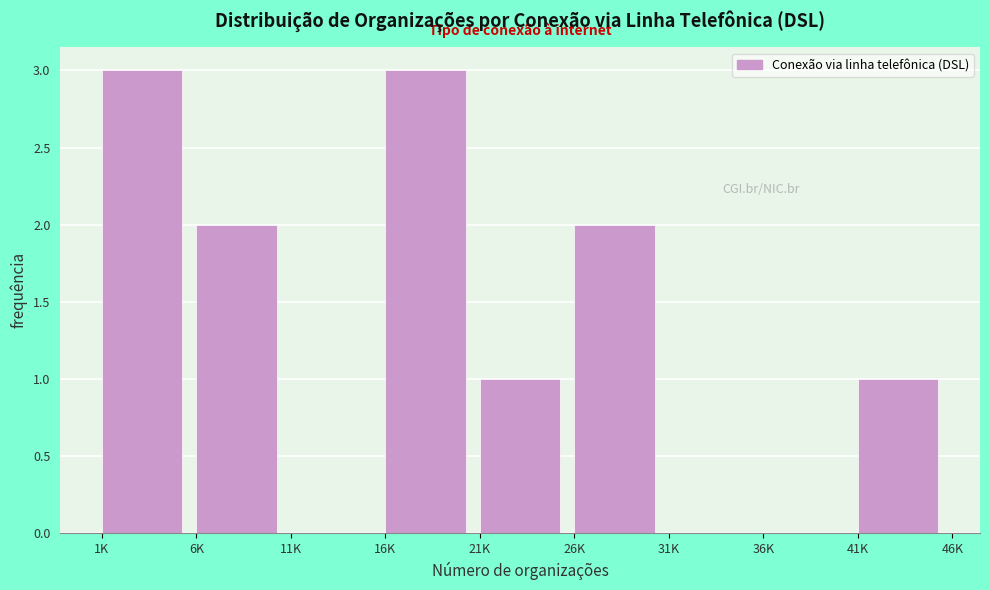

Reading left to right, what are all the values shown in this chart?

1K=3	6K=2	11K=0	16K=3	21K=1	26K=2	31K=0	36K=0	41K=1